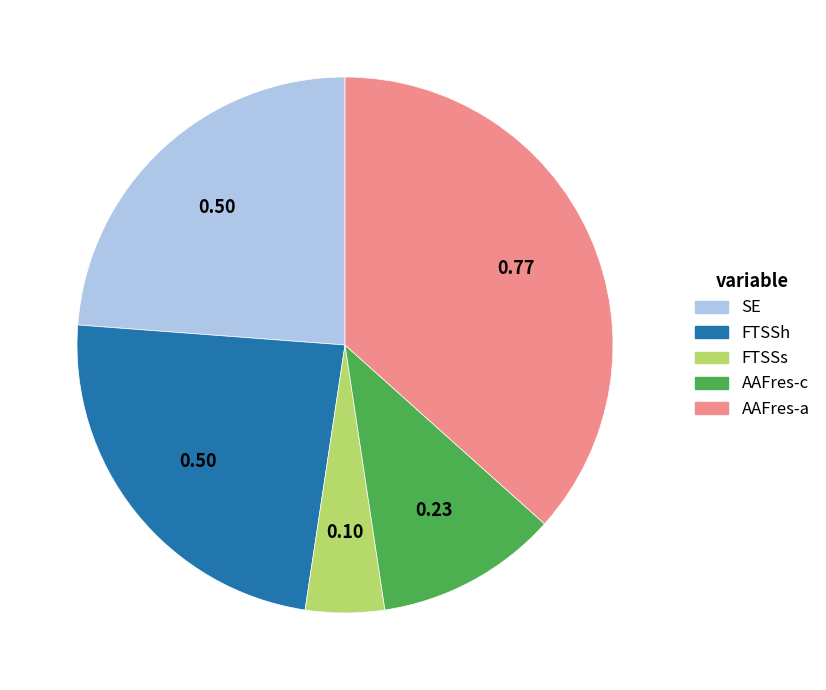

Is there any slice that represents more than half of the pie?

No